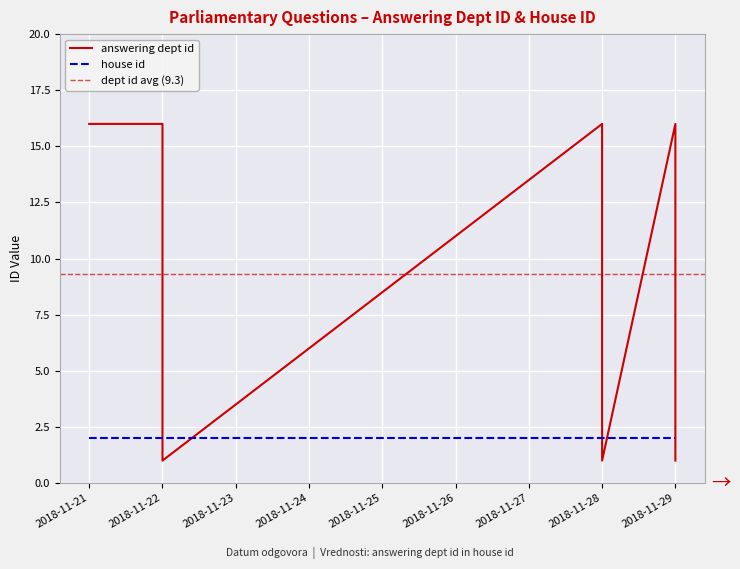

True or false: the data shows 5 at 2018-11-22.

False